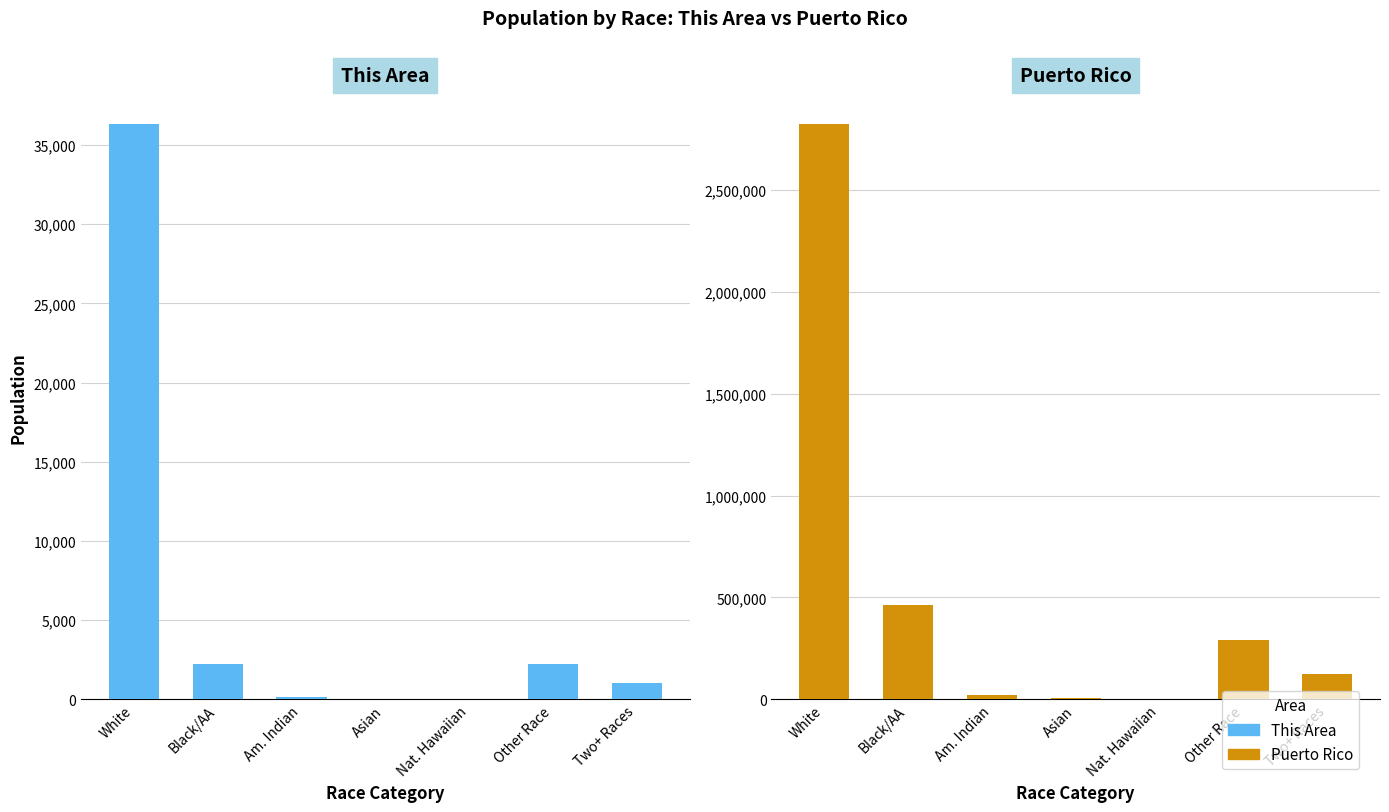

How many positive values does the This Area series have?

6